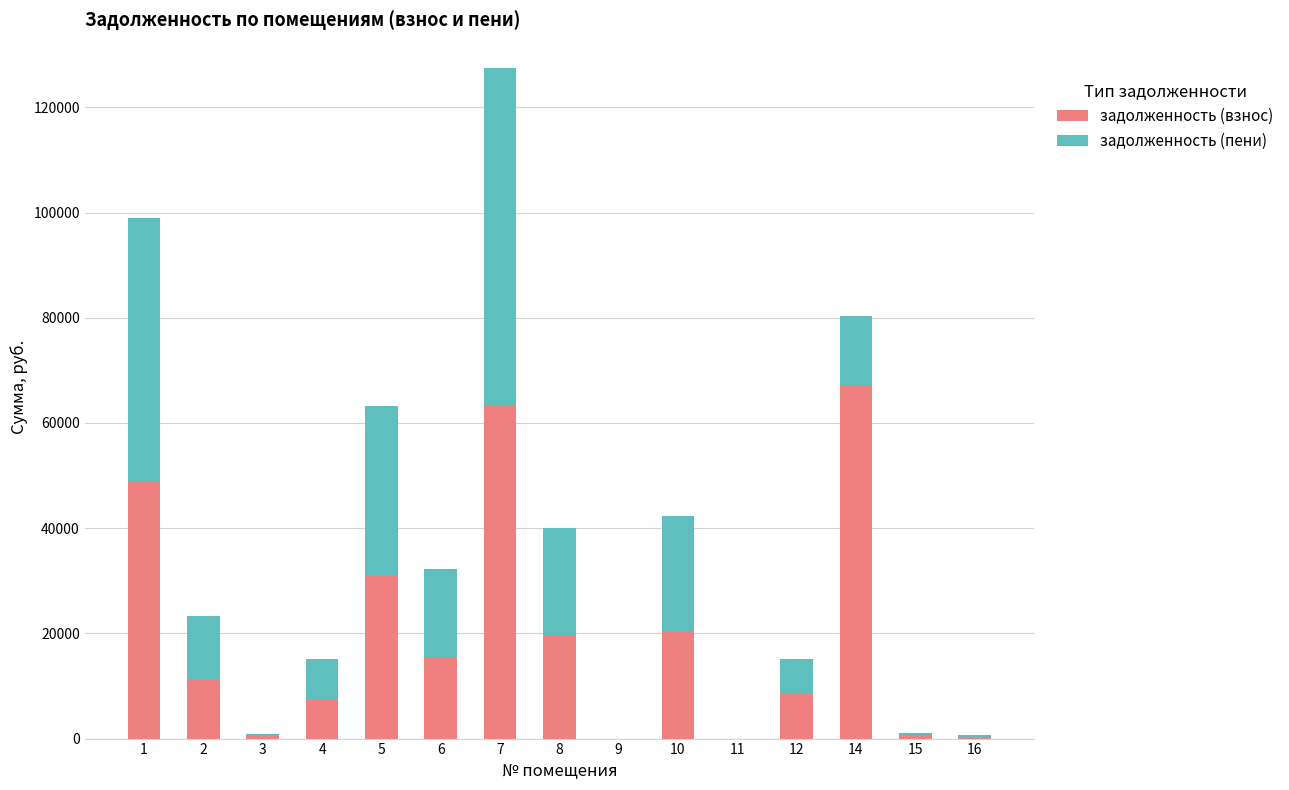

At which category is the sum across all series the highest?

7